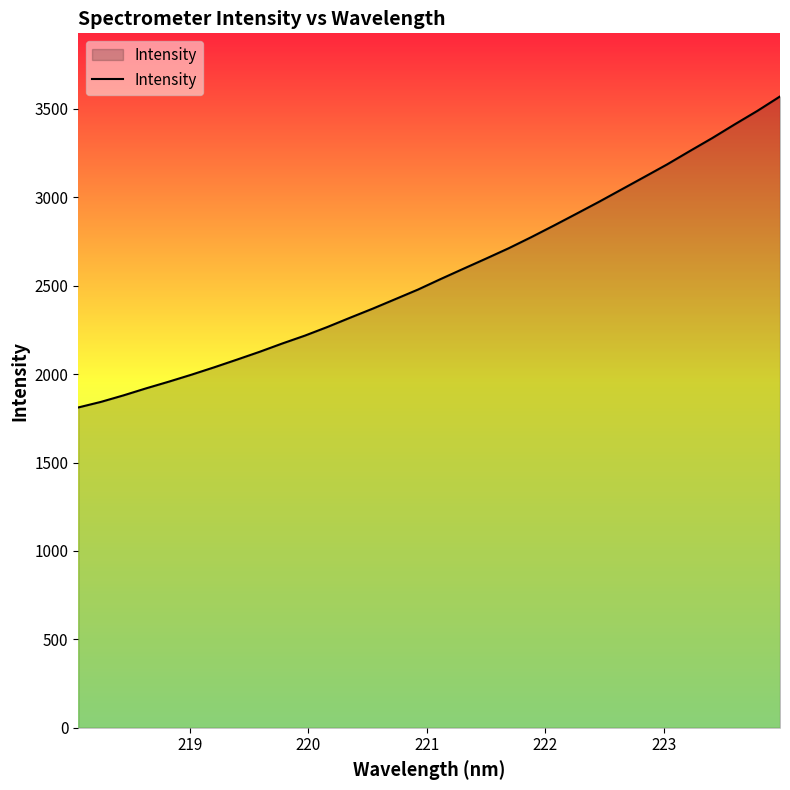

True or false: there are more than 2 points higher than both neighbors.

False